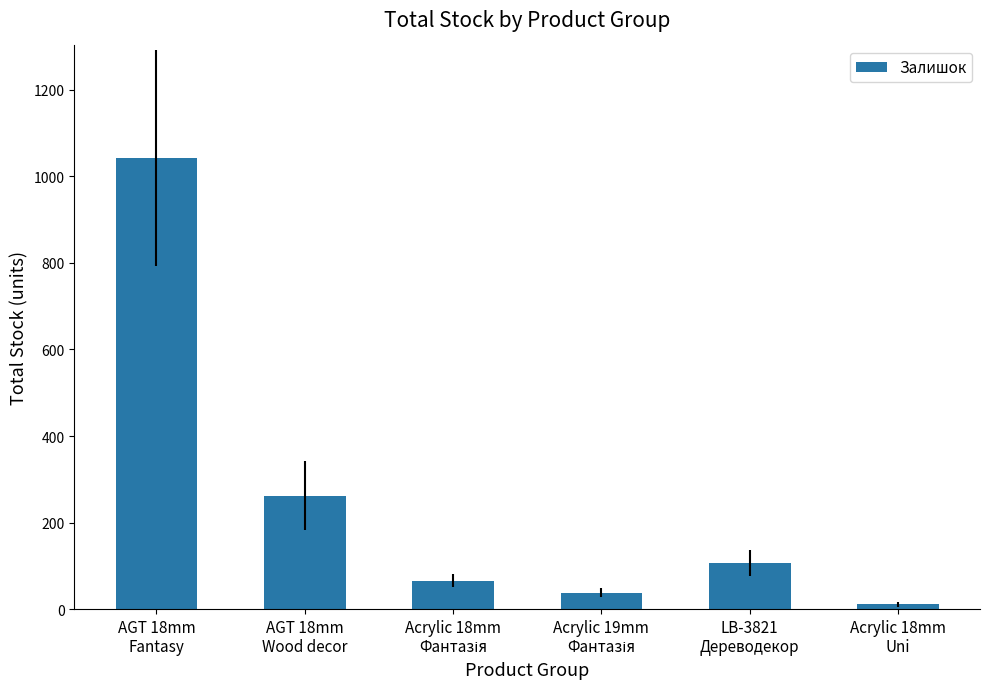

What is the sum of the values at AGT 18mm
Wood decor and Acrylic 18mm
Uni?

273